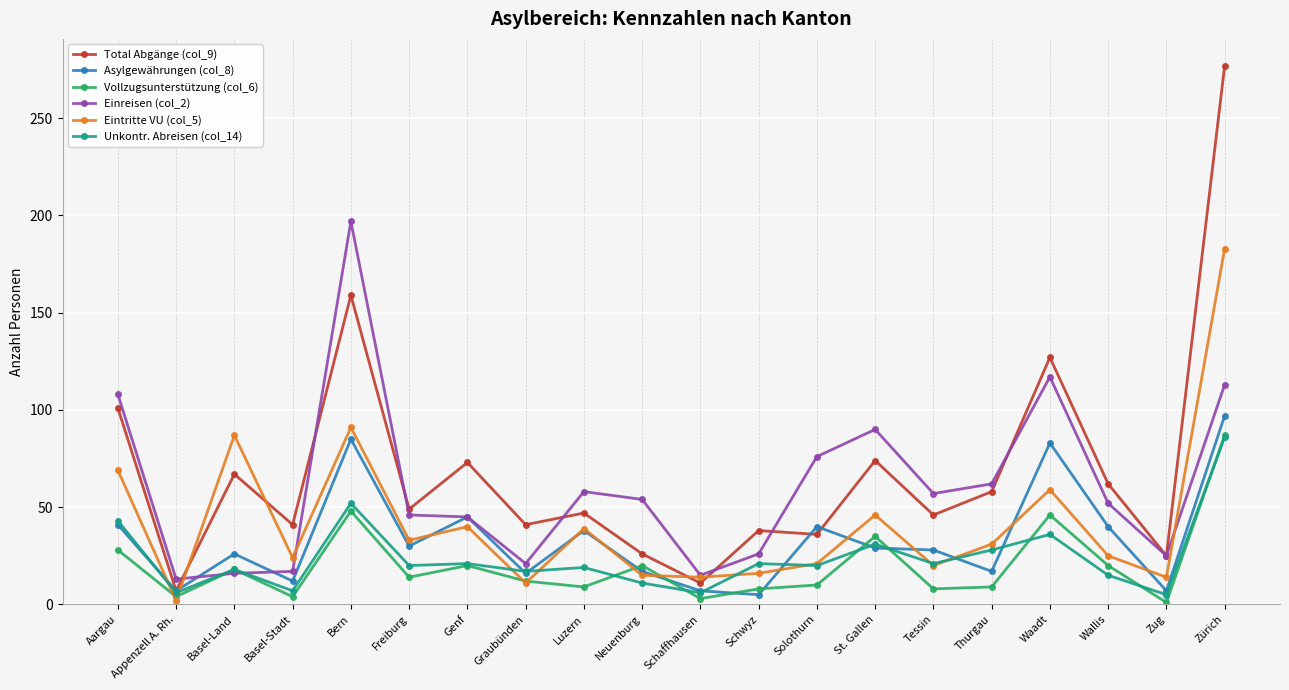

Is this an area chart (filled region under the line)?

No